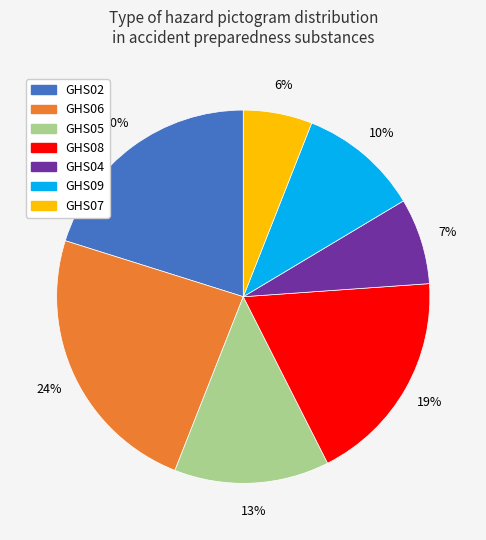

To the nearest percent, what is the difference between the largest and smallest slice percentages?

18%